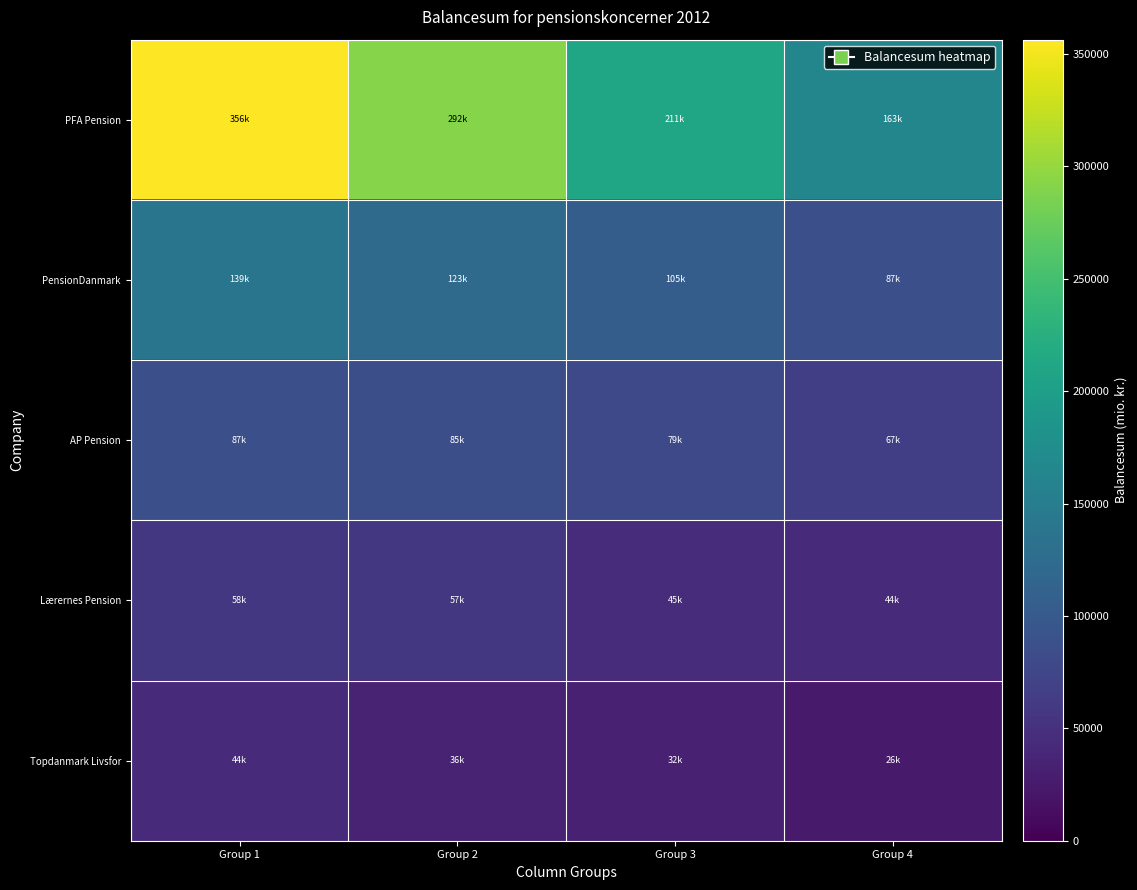

Which series has the widest spread of values?

PFA Pension